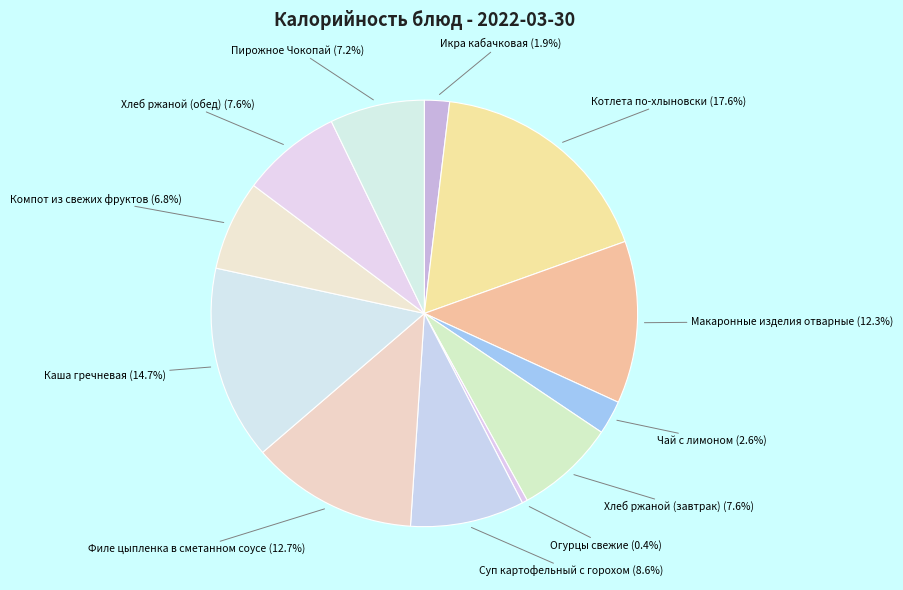

Count the number of slices in the pie.

12